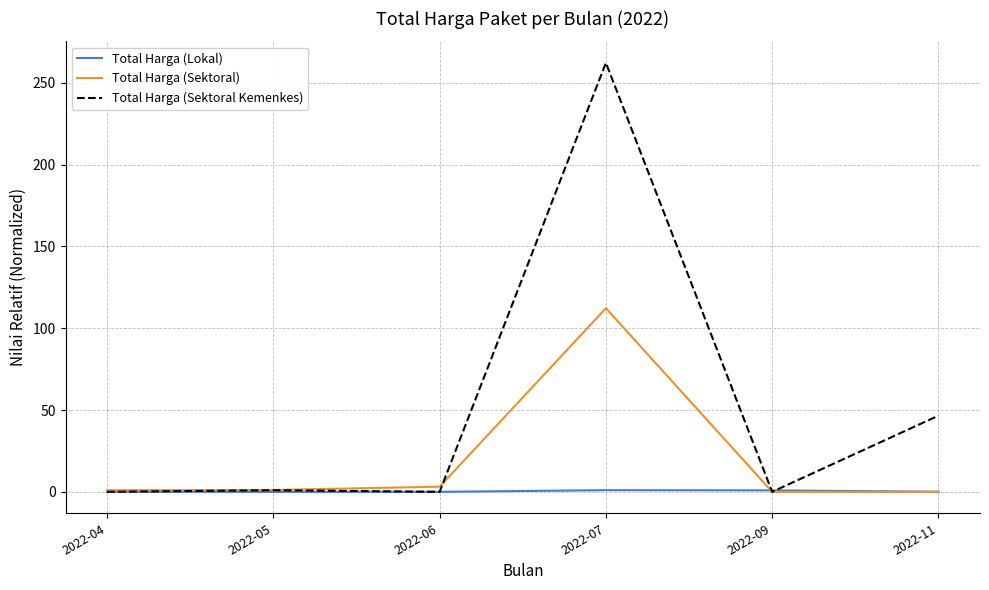

Between 2022-07 and 2022-09, which series saw the biggest shift?

Total Harga (Sektoral Kemenkes)